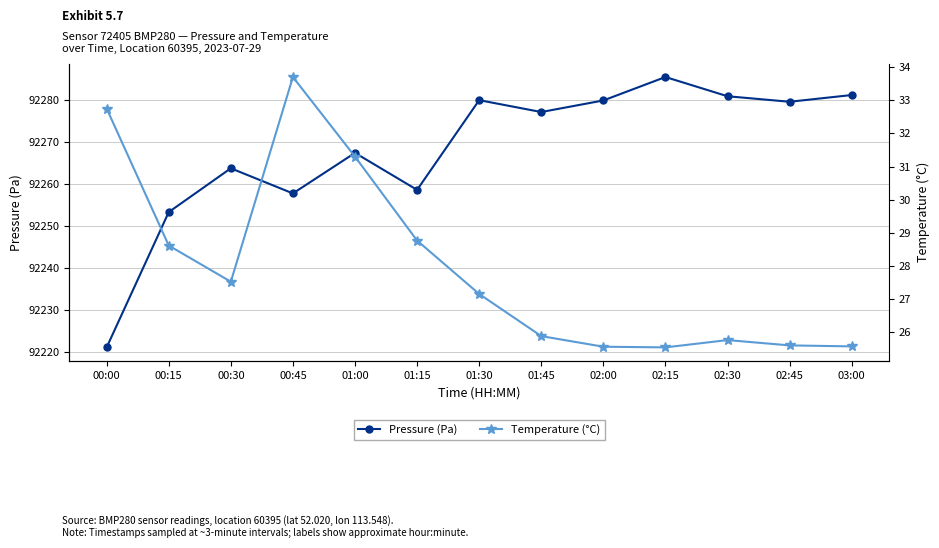

What is the average value of the Temperature (°C) series?

28.0